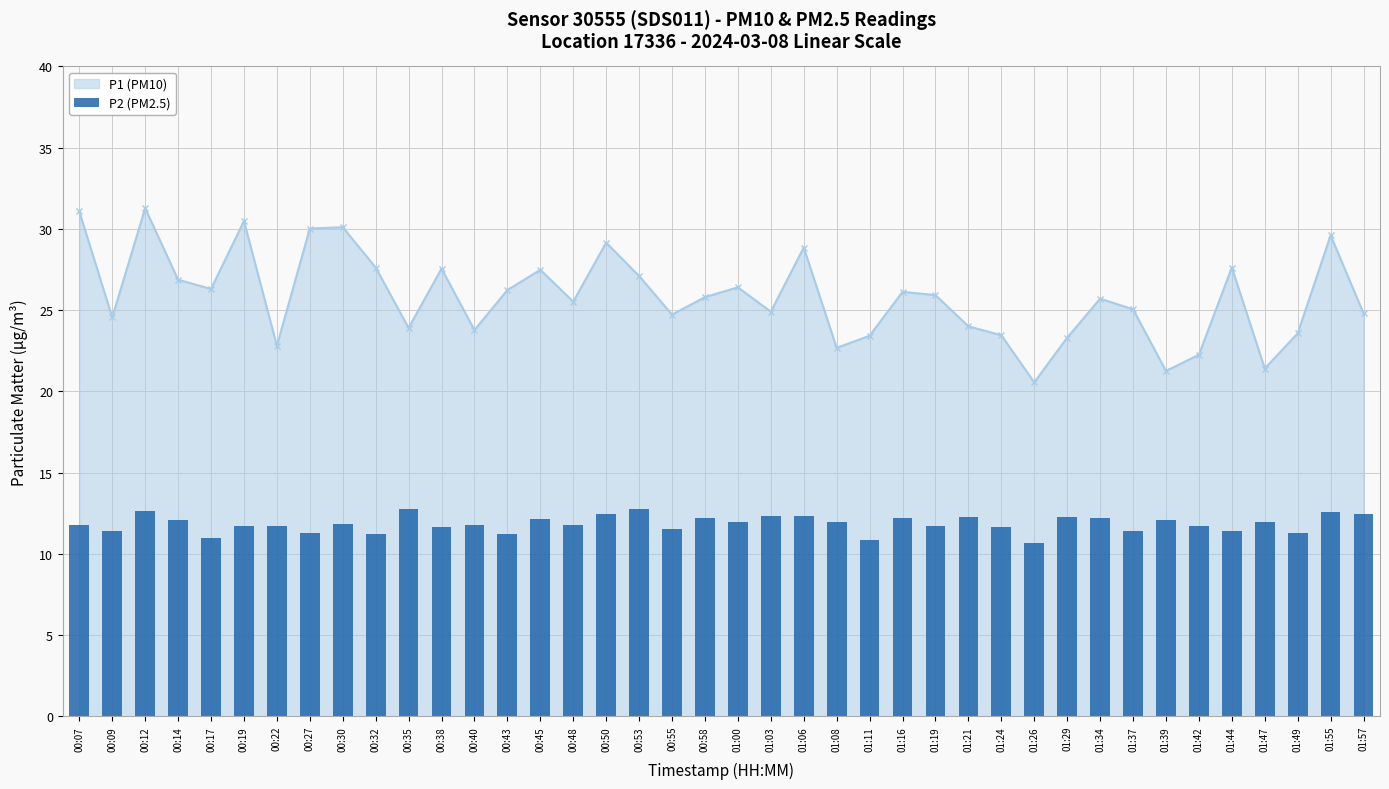

Where is the first local minimum for P1 (PM10)?

00:09